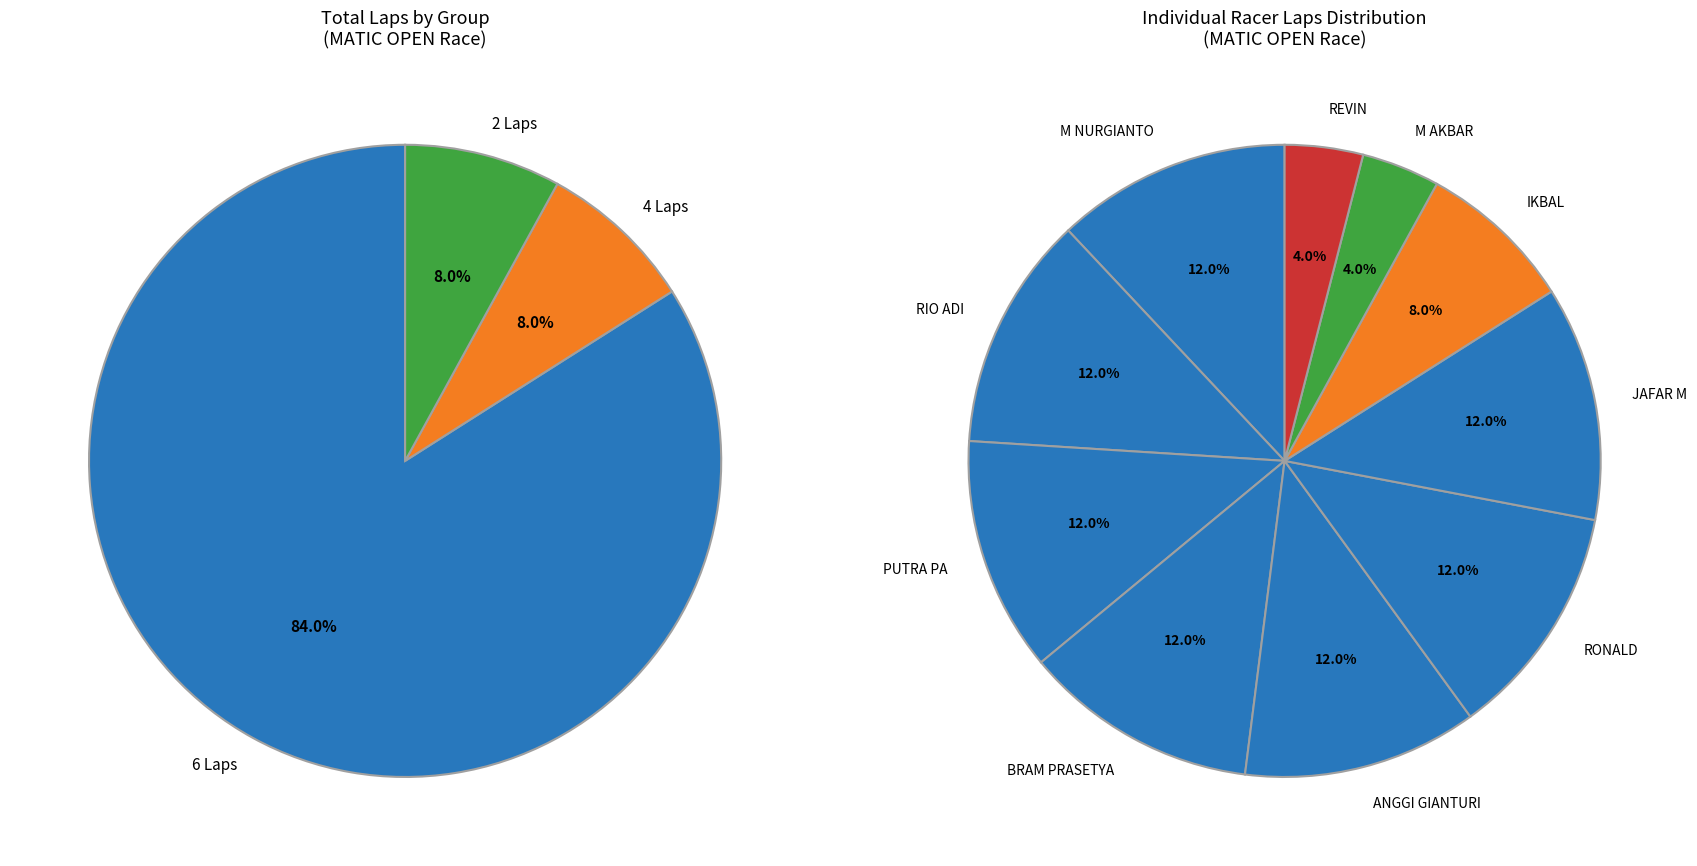

Is it true that BRAM PRASETYA is 12% of the pie?

True